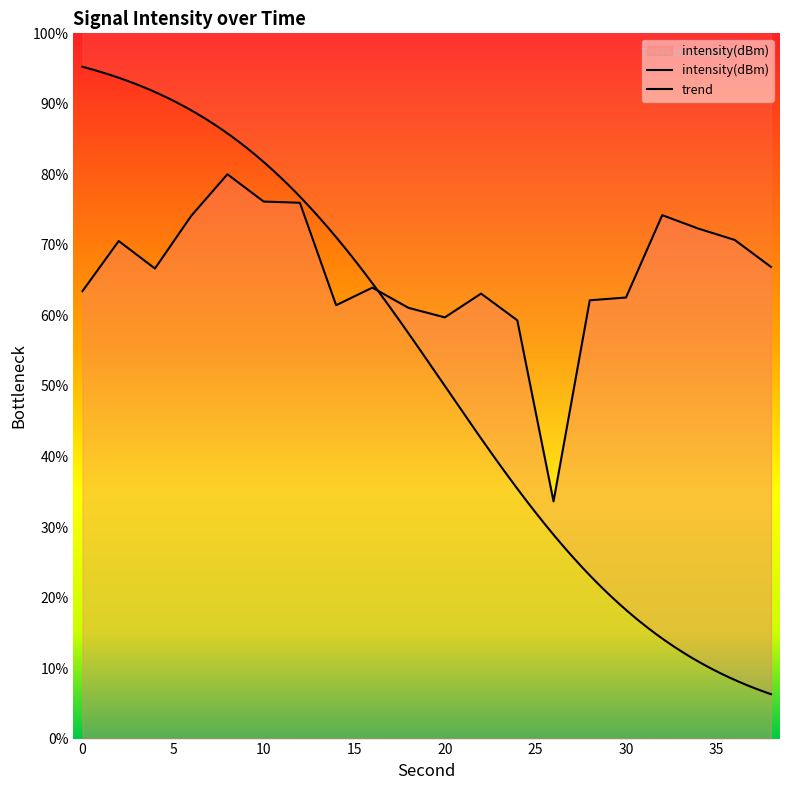

What is the ratio of the value at 0 to the value at 24?

1.1